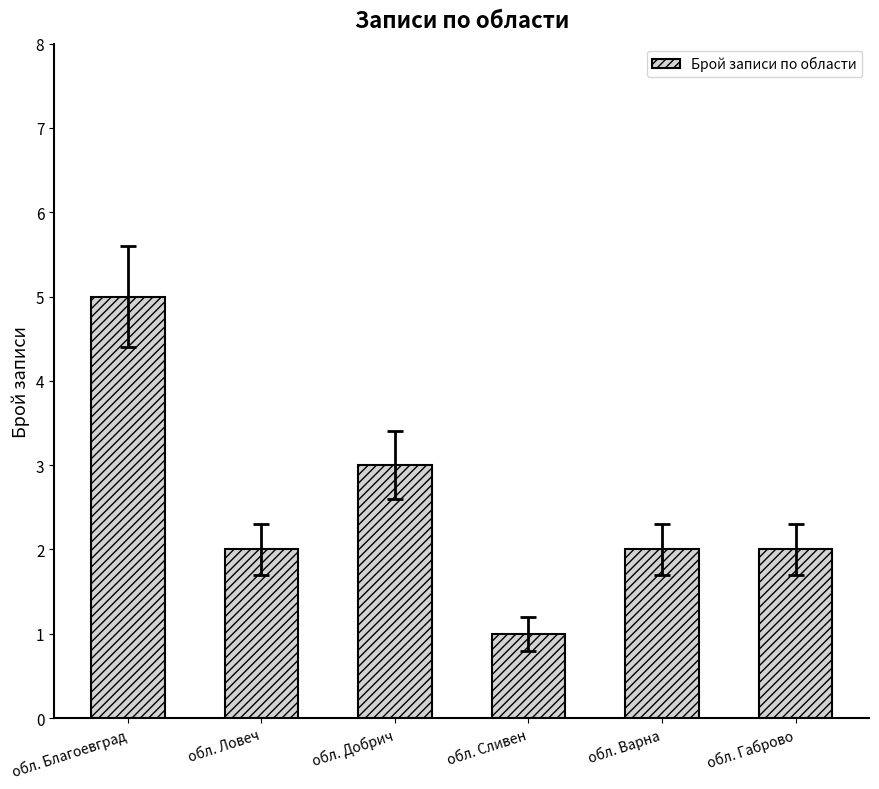

What is the minimum value shown in the chart?

1